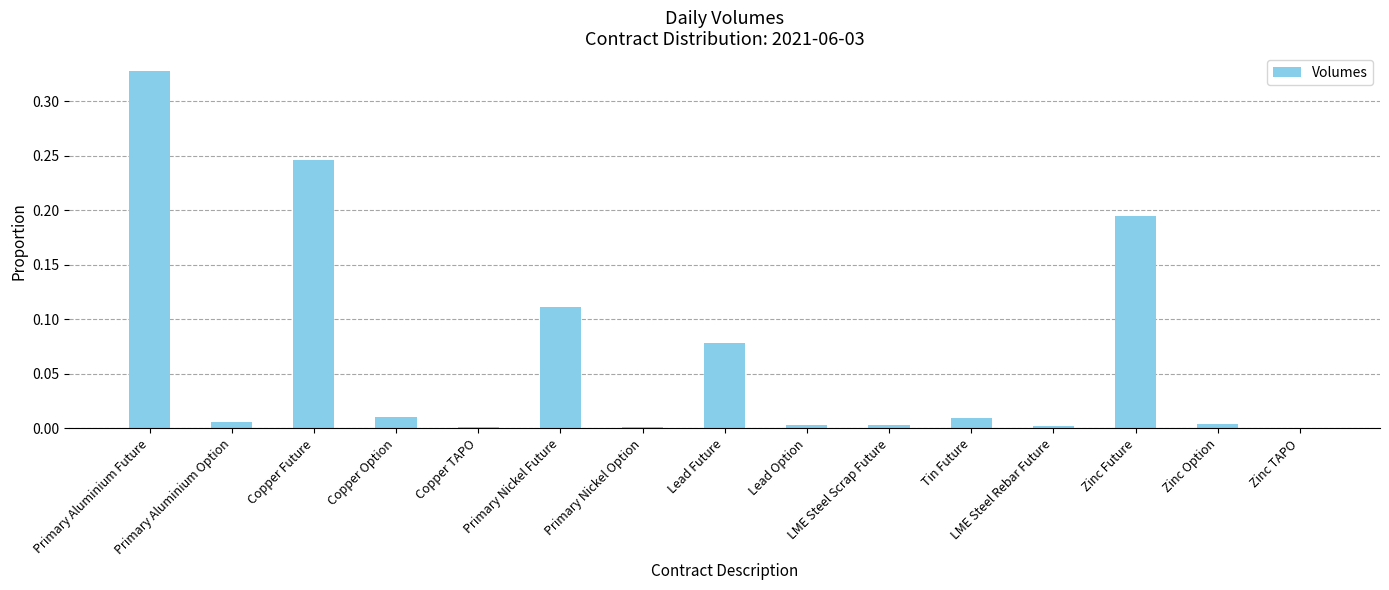

What is the sum of all values?

1.0